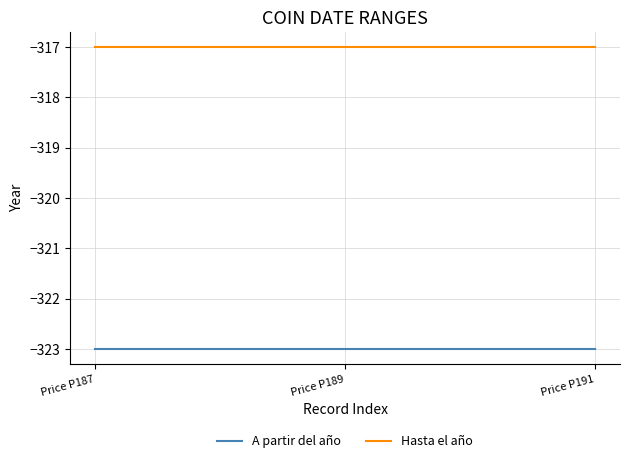

What is the total value across all series at Price P191?

-640